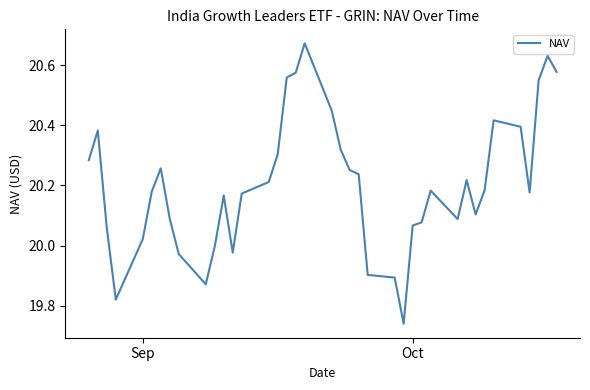

Does the chart have visible grid lines?

No